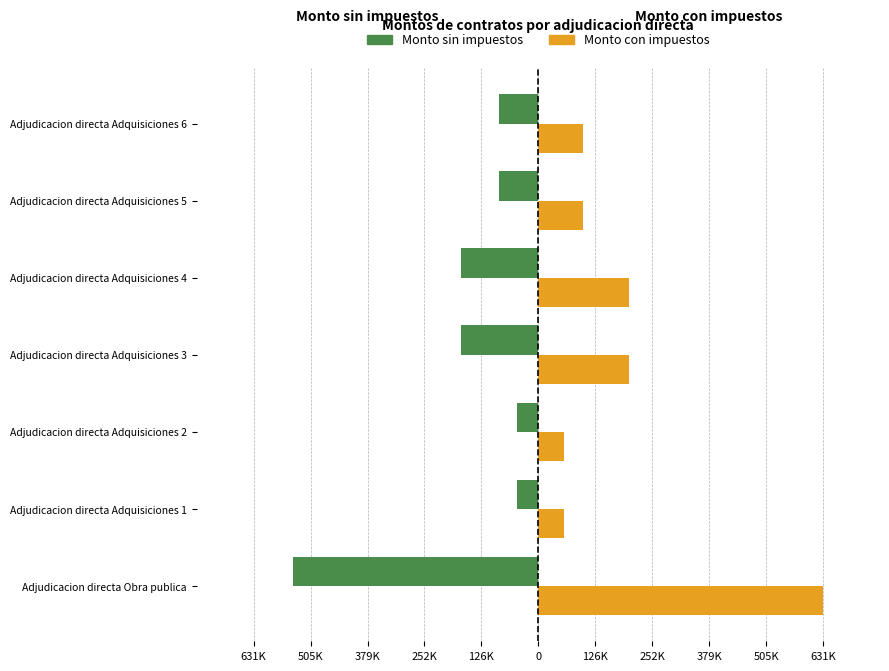

Which series has the largest total across all categories?

Monto con impuestos